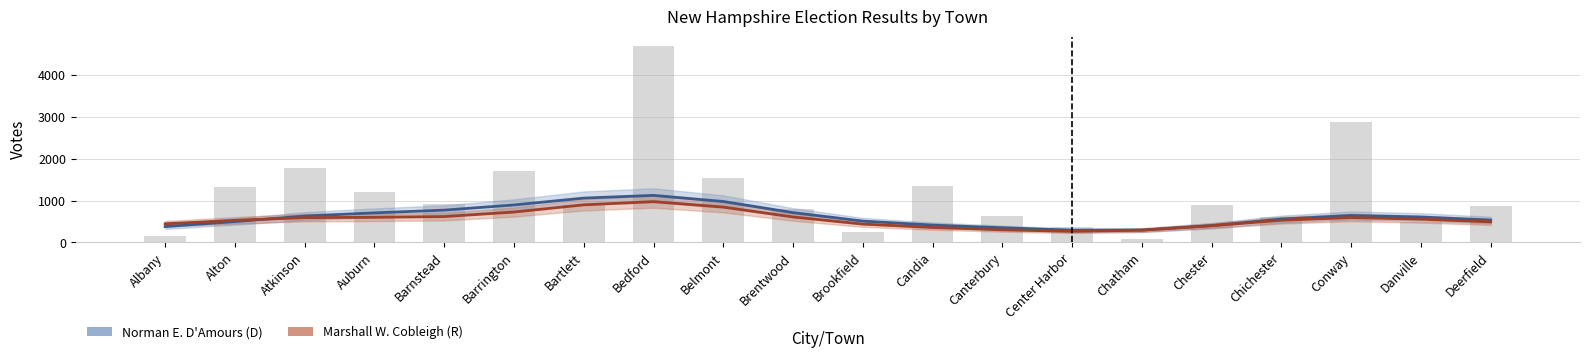

What is the spread (max minus min) of values at Albany?

66.8